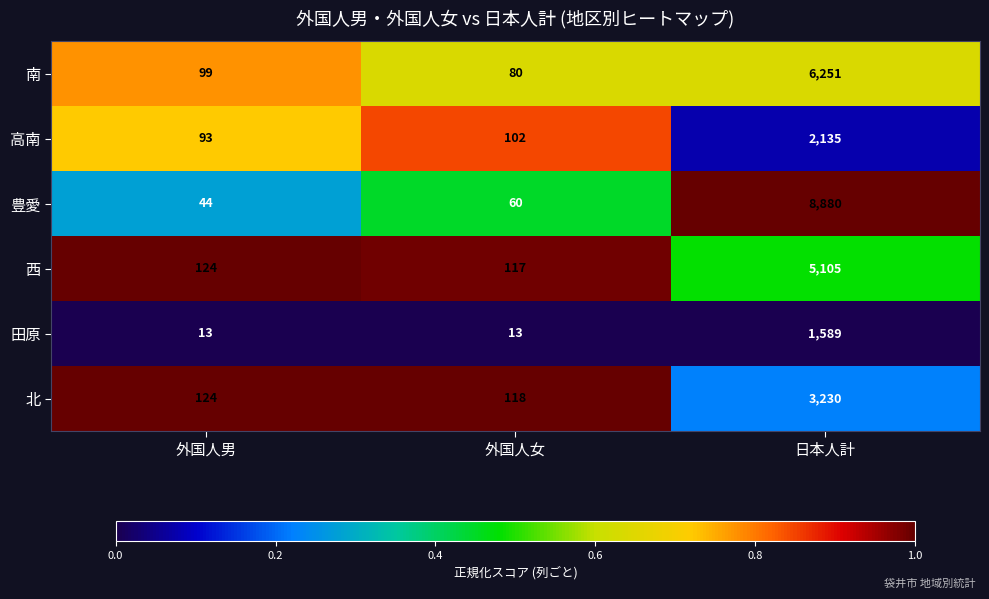

Reading right to left, what are all the values shown in this chart?

南: 6251	80	99
高南: 2135	102	93
豊愛: 8880	60	44
西: 5105	117	124
田原: 1589	13	13
北: 3230	118	124